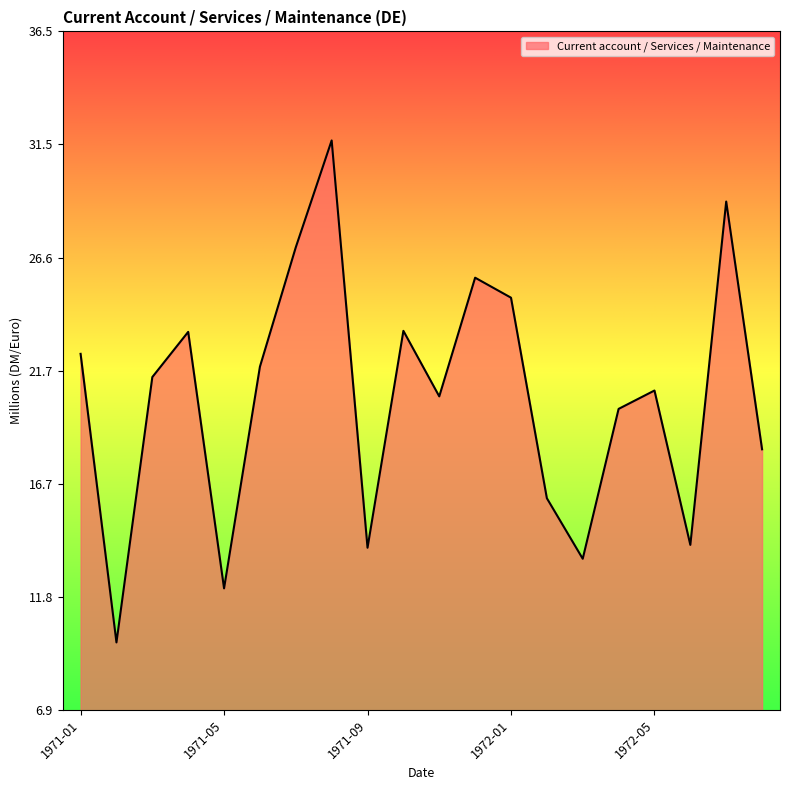

What is the smallest value displayed?

9.8